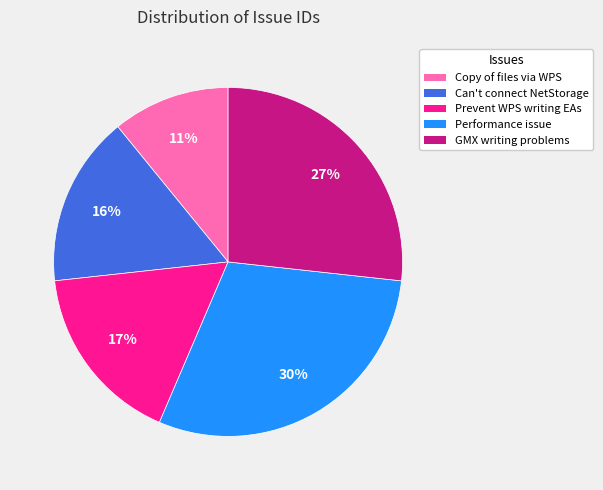

Is there any slice that represents more than half of the pie?

No